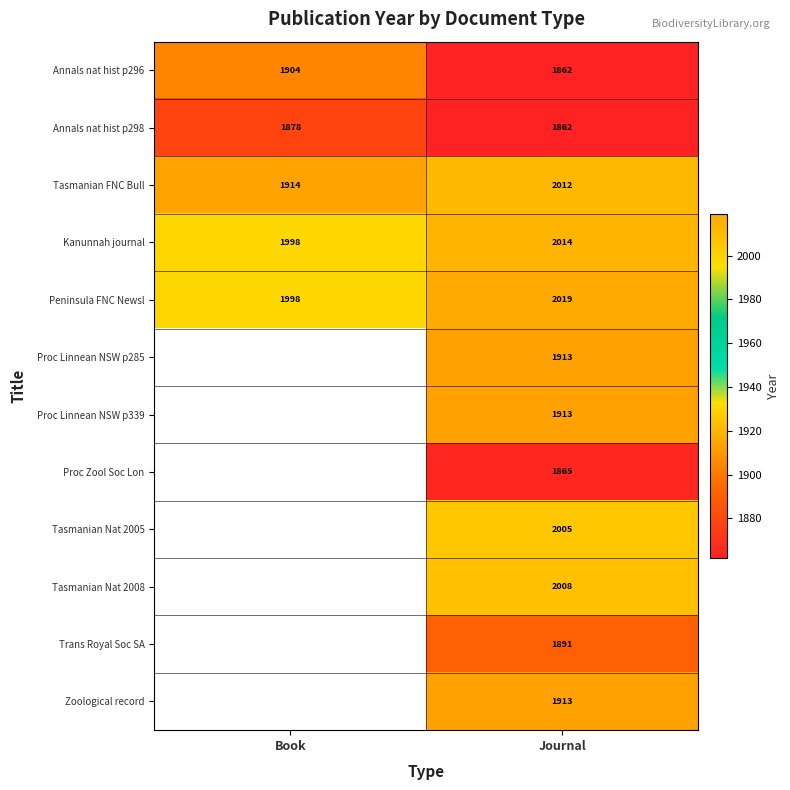

Which category has the highest value across all series?

Journal